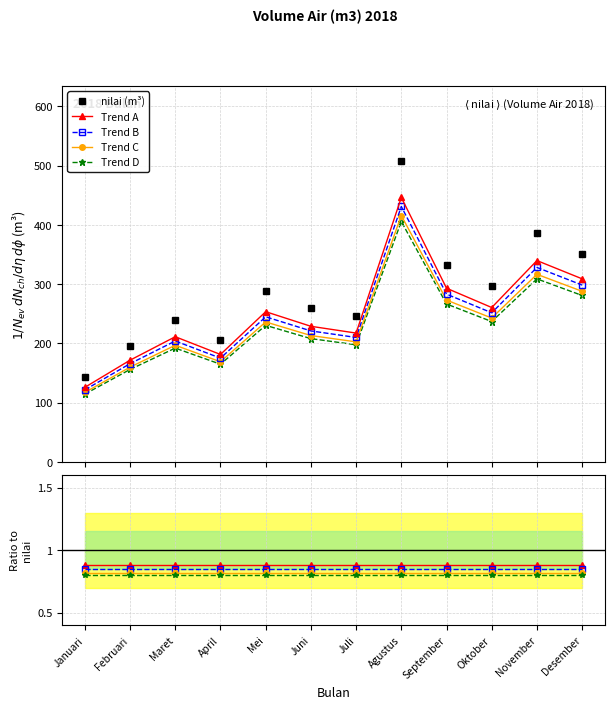

What is the maximum value shown in the chart?

507